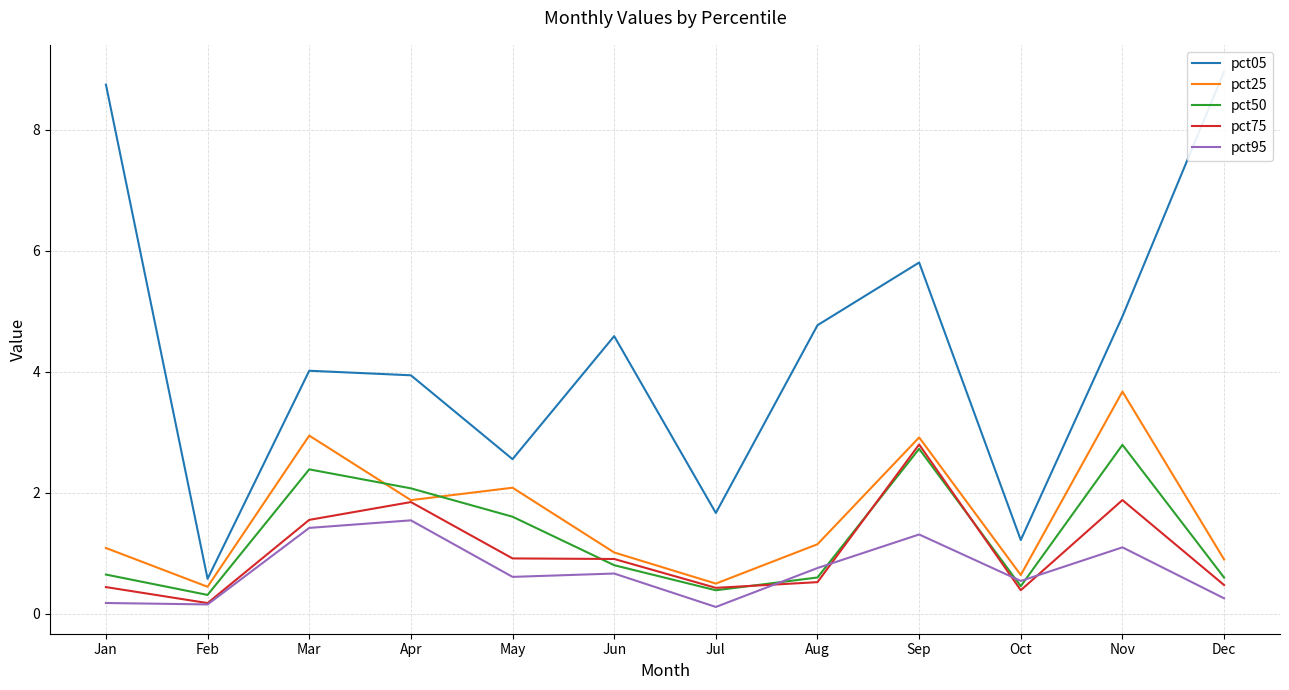

Rank the series by their maximum value, from highest to lowest.

pct05, pct25, pct75, pct50, pct95